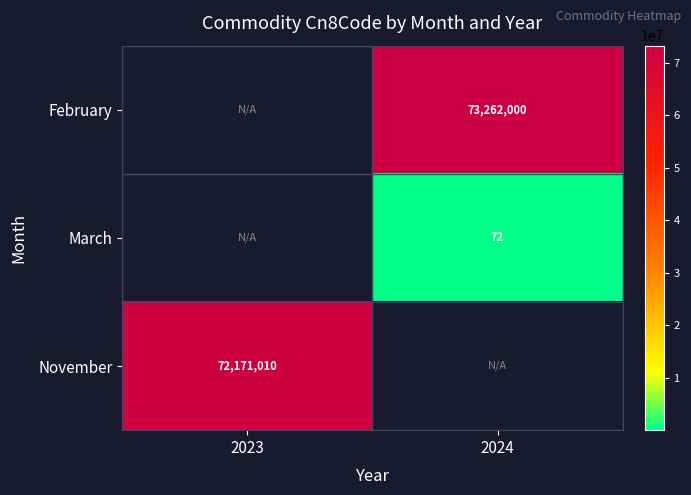

How many series are shown in this chart?

3